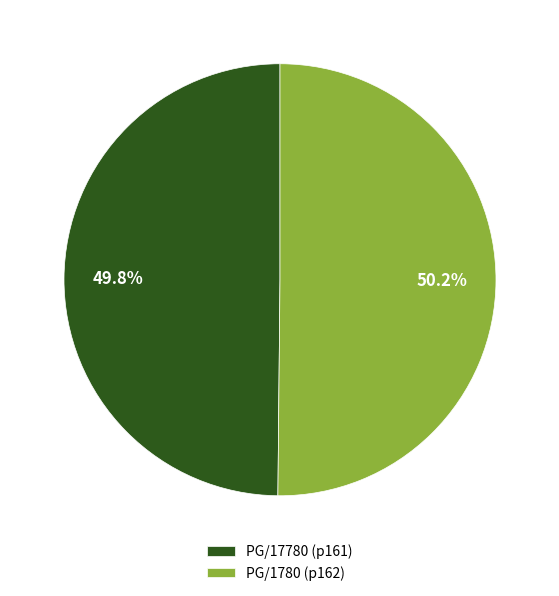

Does any single category account for the majority?

Yes